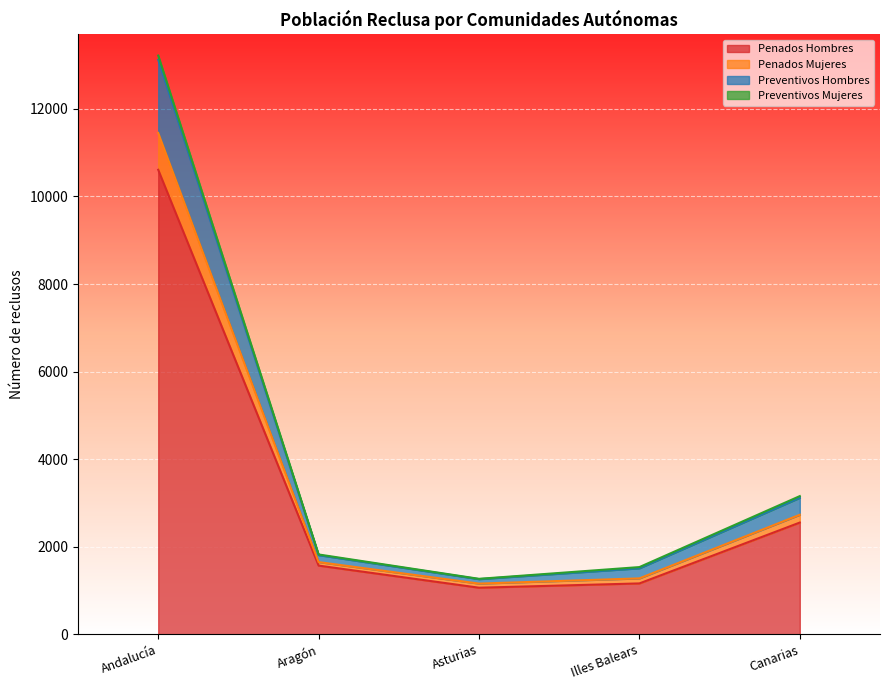

The value of Penados Hombres at Illes Balears is 1162. True or false?

True